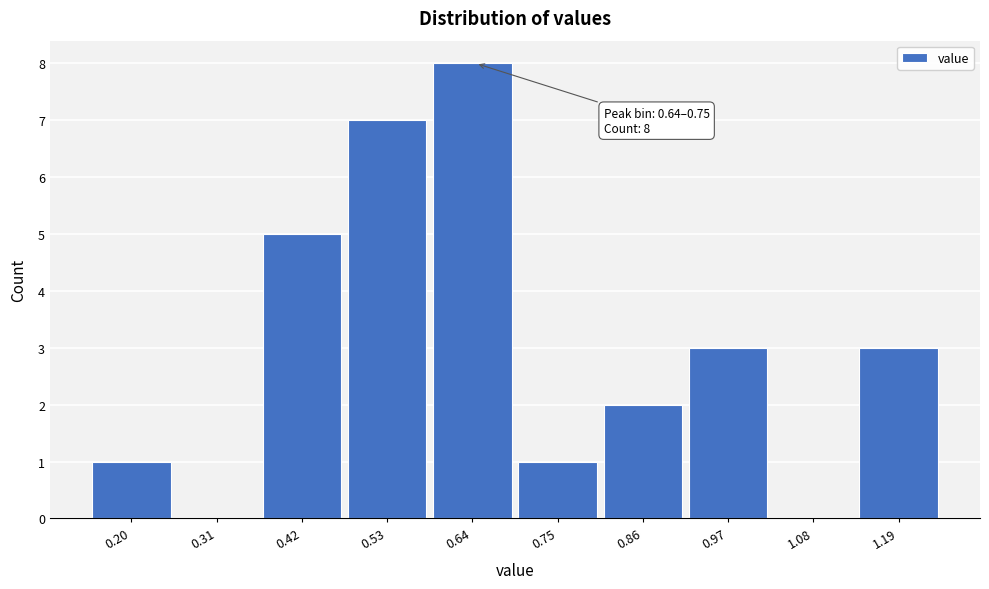

Reading left to right, what are all the values shown in this chart?

0.20=1	0.31=0	0.42=5	0.53=7	0.64=8	0.75=1	0.86=2	0.97=3	1.08=0	1.19=3